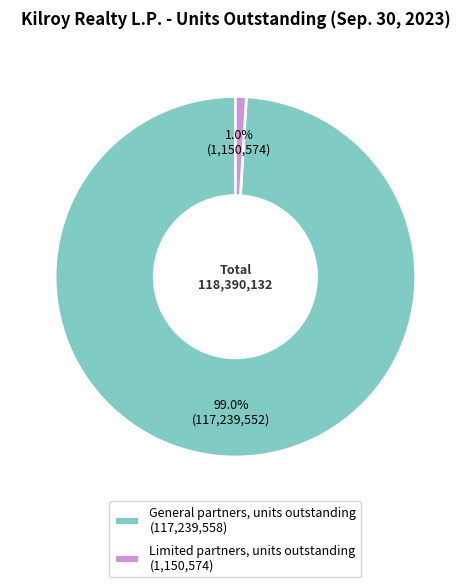

Count the number of slices in the pie.

2